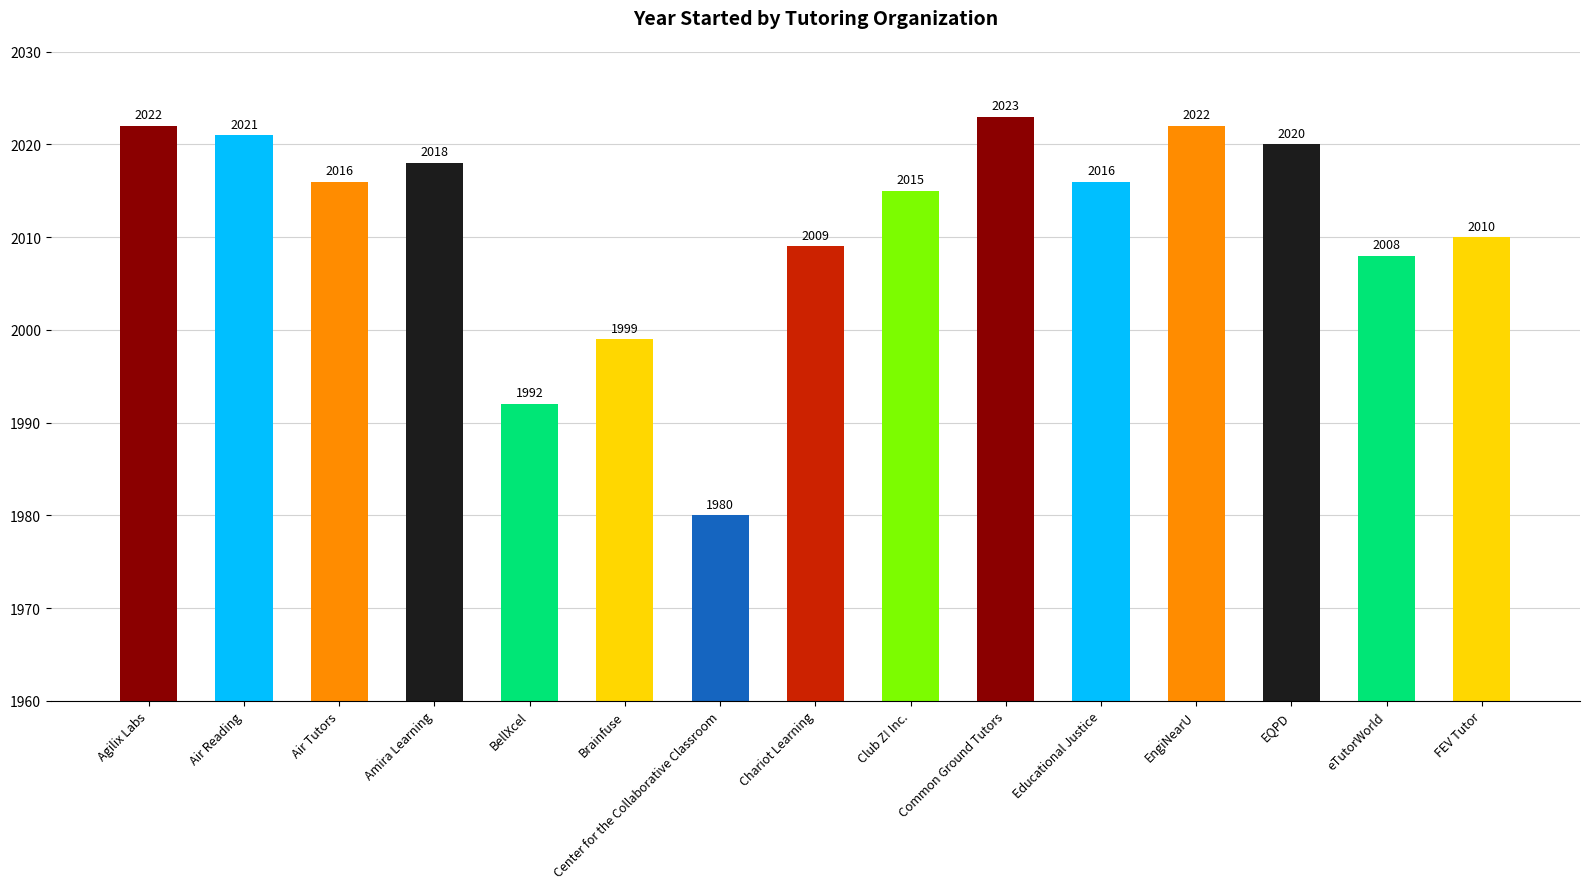

What is the ratio of the value at FEV Tutor to the value at Common Ground Tutors?

1.0